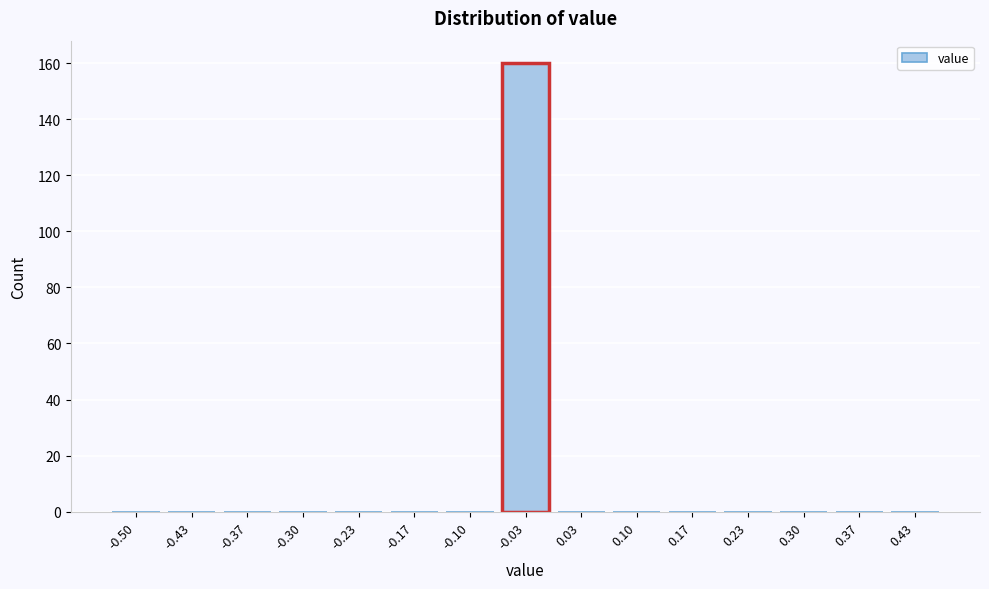

Reading left to right, extract all data points from this chart.

-0.50=0	-0.43=0	-0.37=0	-0.30=0	-0.23=0	-0.17=0	-0.10=0	-0.03=160	0.03=0	0.10=0	0.17=0	0.23=0	0.30=0	0.37=0	0.43=0